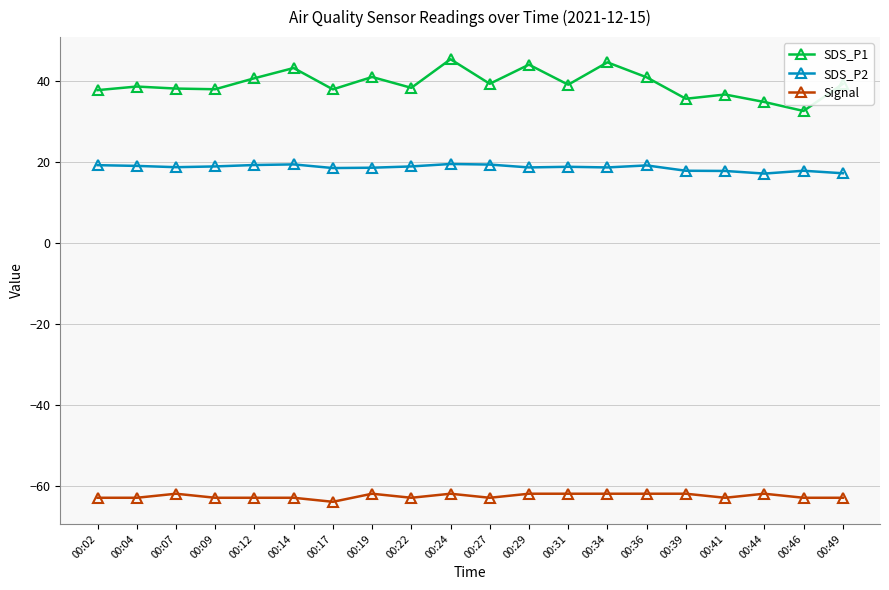

How many data points in Signal are above -63?

9